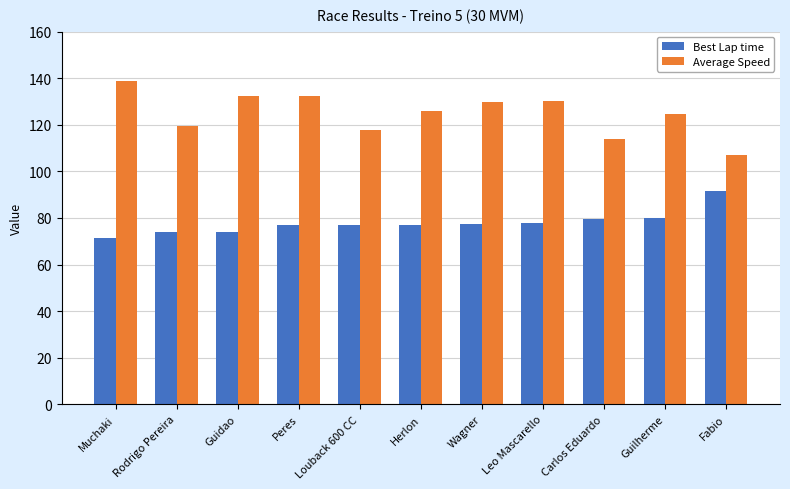

What is the minimum value shown in the chart?

71.5